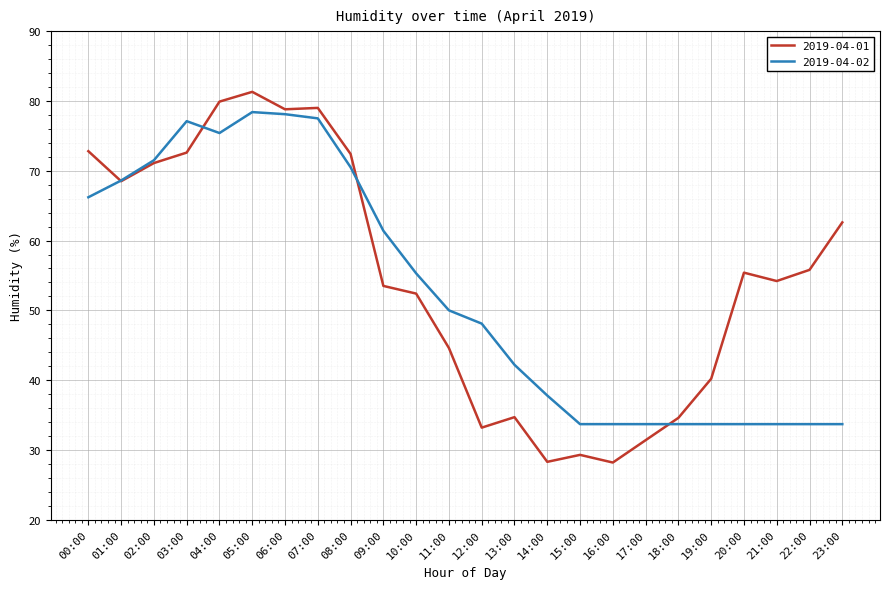

What is the sum of all 2019-04-01 values?

1314.8